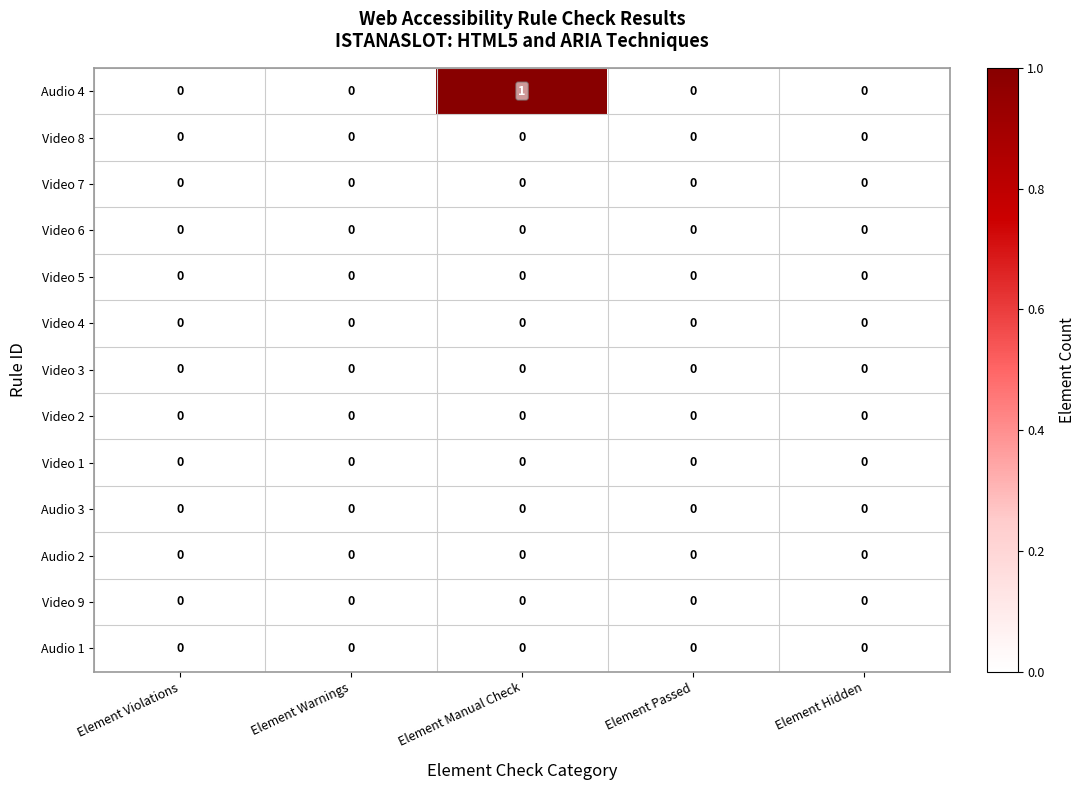

Which category has the highest value across all series?

Element Manual Check